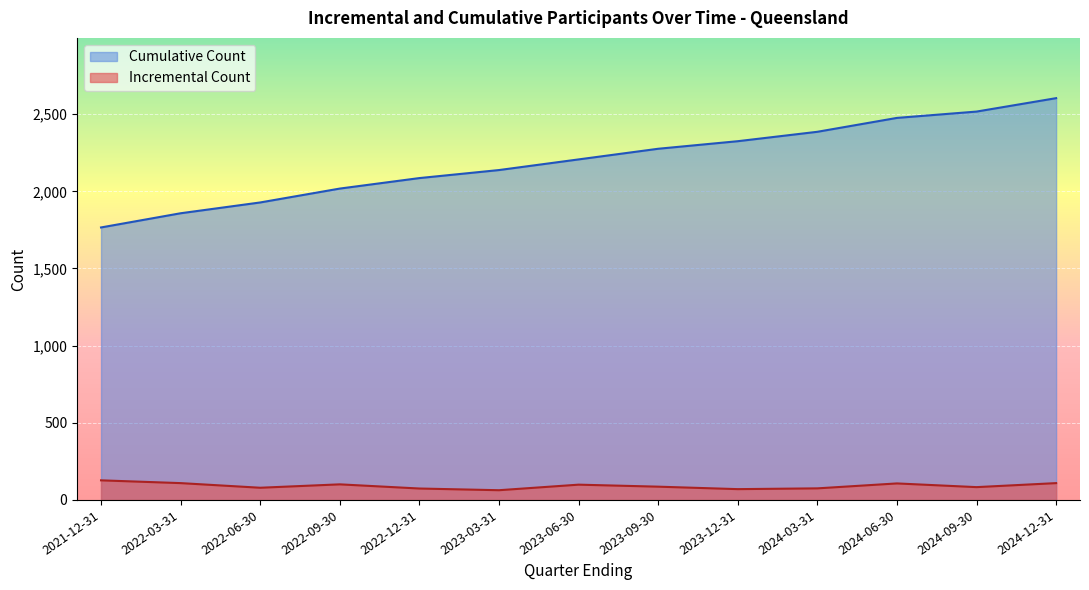

What is the label of the 11th point from the right?

2022-06-30